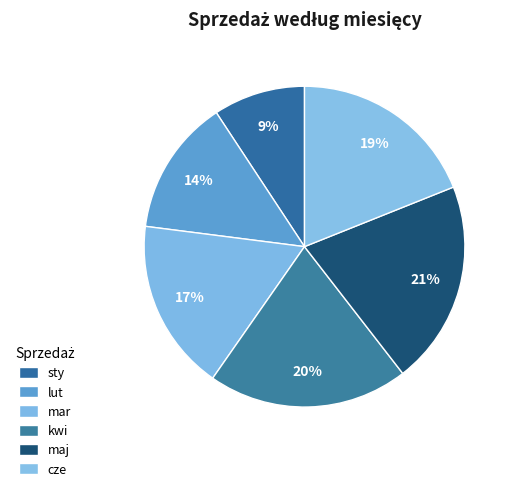

To the nearest percent, what is the difference between the lut and kwi slice percentages?

6%